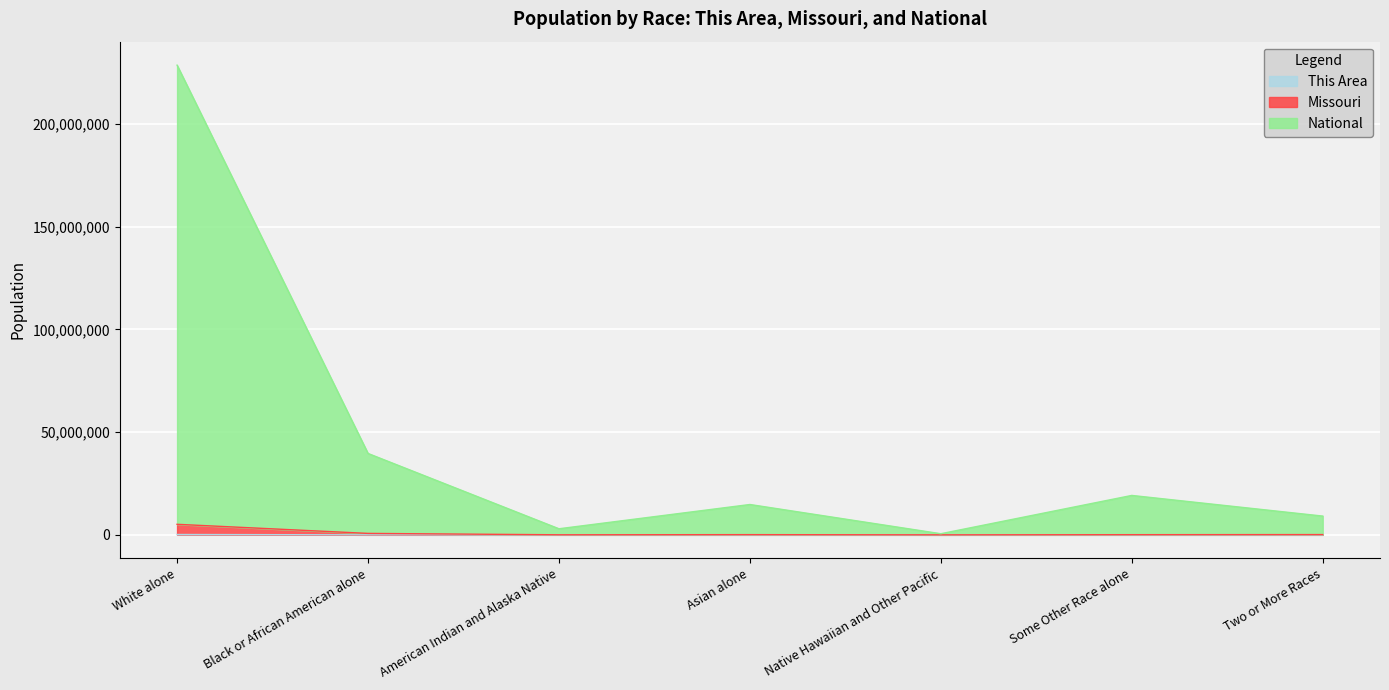

The value of Missouri at Asian alone is 54389. True or false?

False